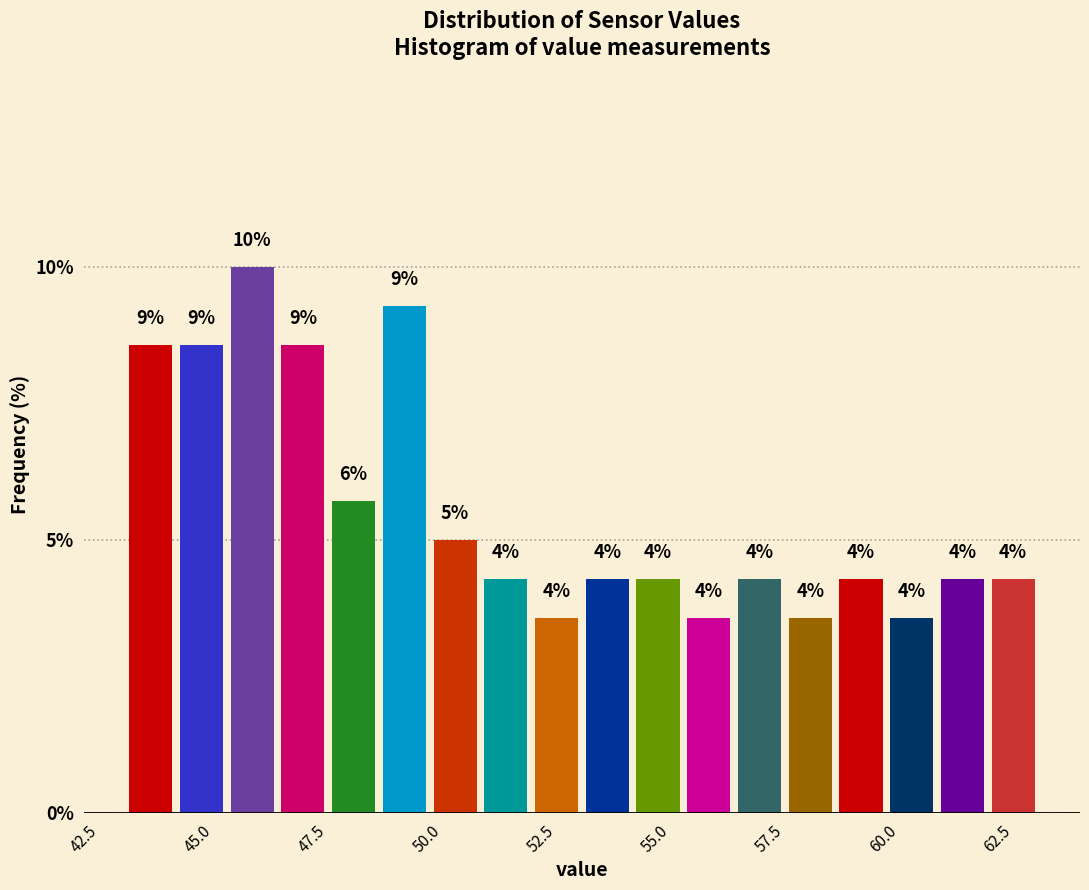

Around what value on the x-axis is the tallest bar? Give the approximate position of its centre, as read against the axis.

46.0